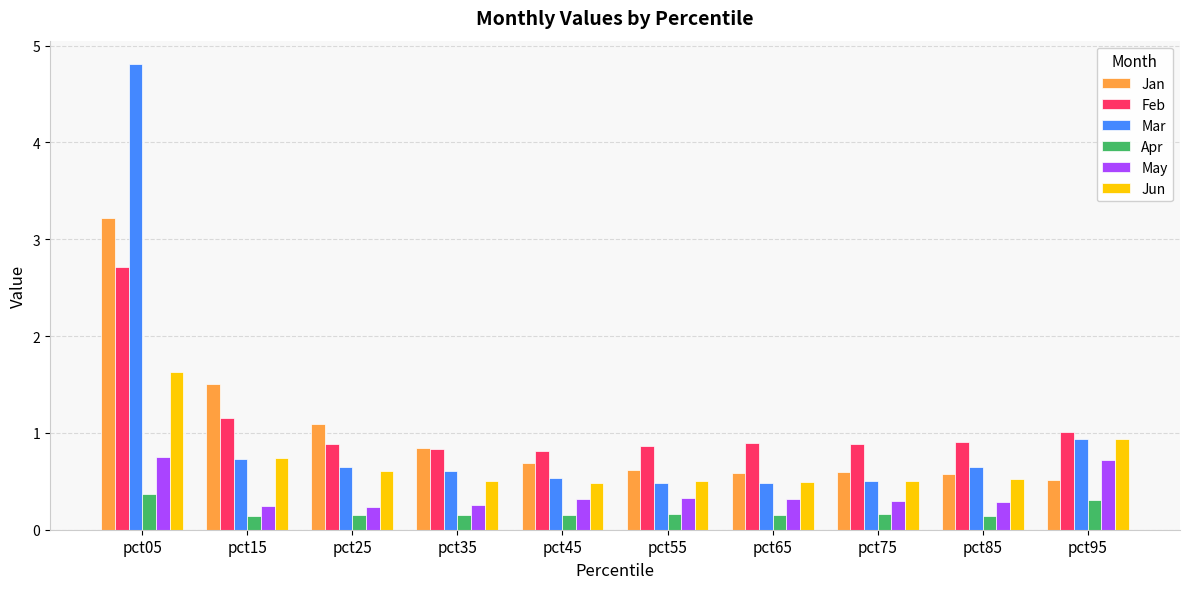

At which category is the sum across all series the highest?

pct05